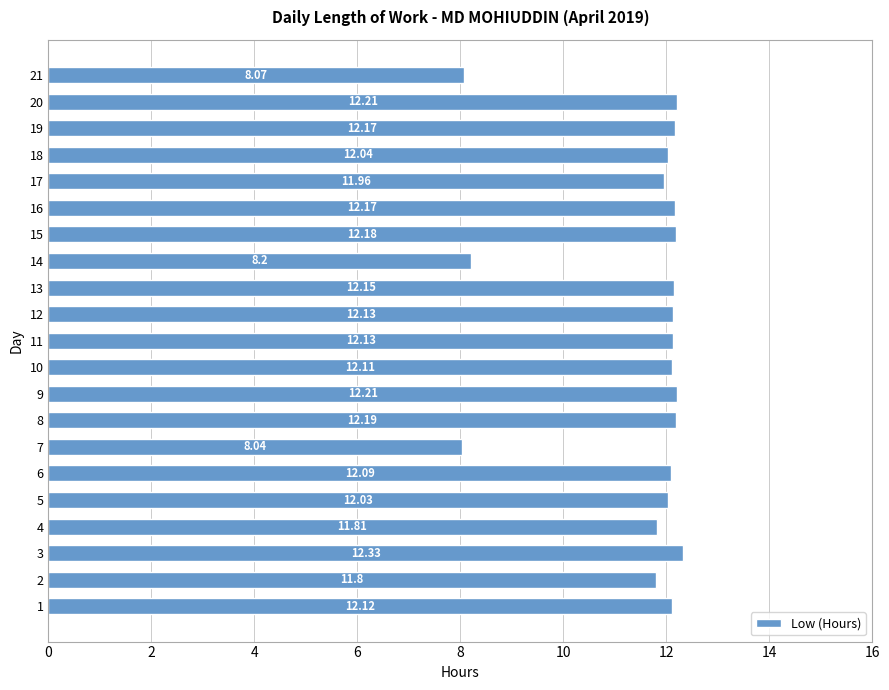

What is the sum of the values at 17 and 2?

23.8